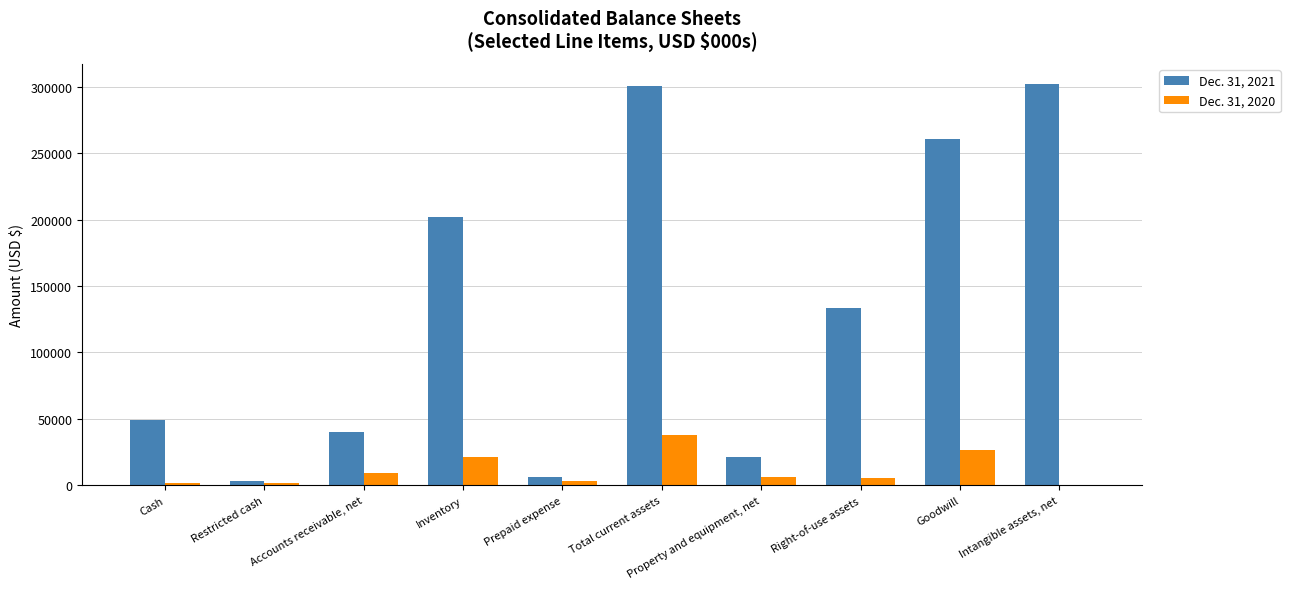

What is the greatest value displayed?

302066